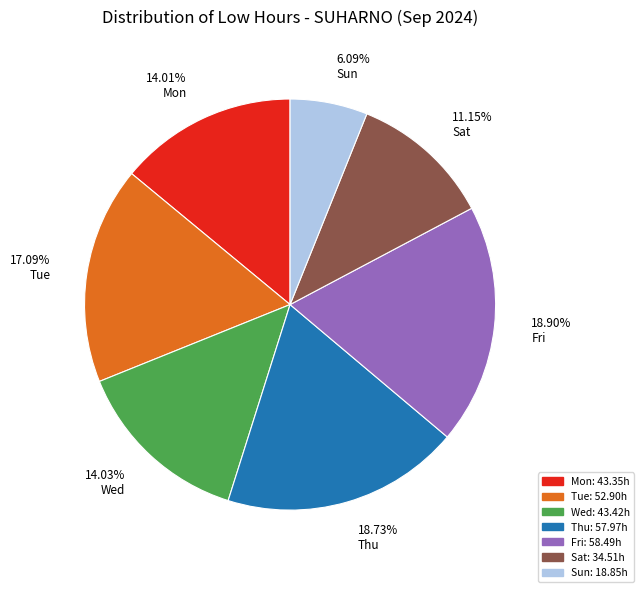

Does any single category account for the majority?

No